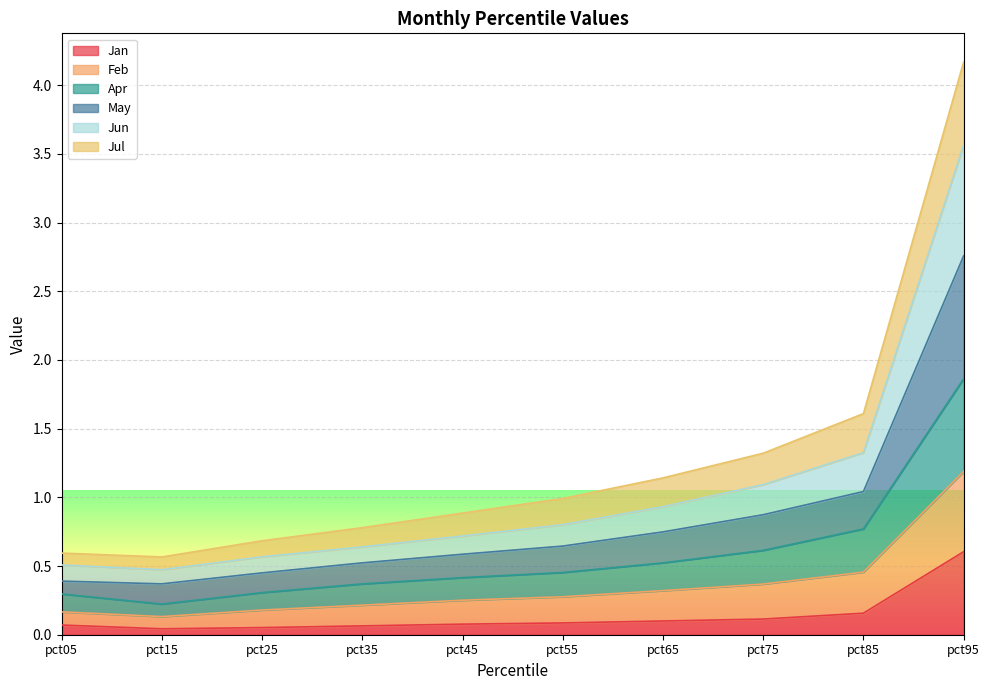

Which category has the highest value in the Jan series?

pct95